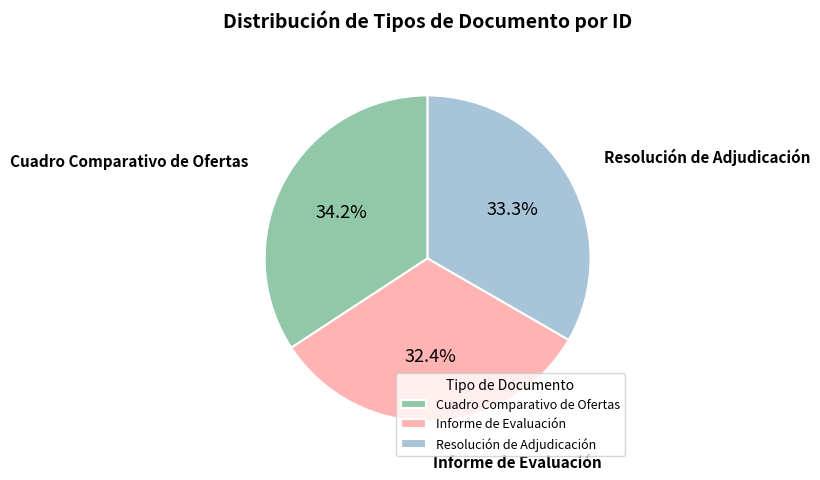

Rank the categories by value from lowest to highest.

Informe de Evaluación, Resolución de Adjudicación, Cuadro Comparativo de Ofertas